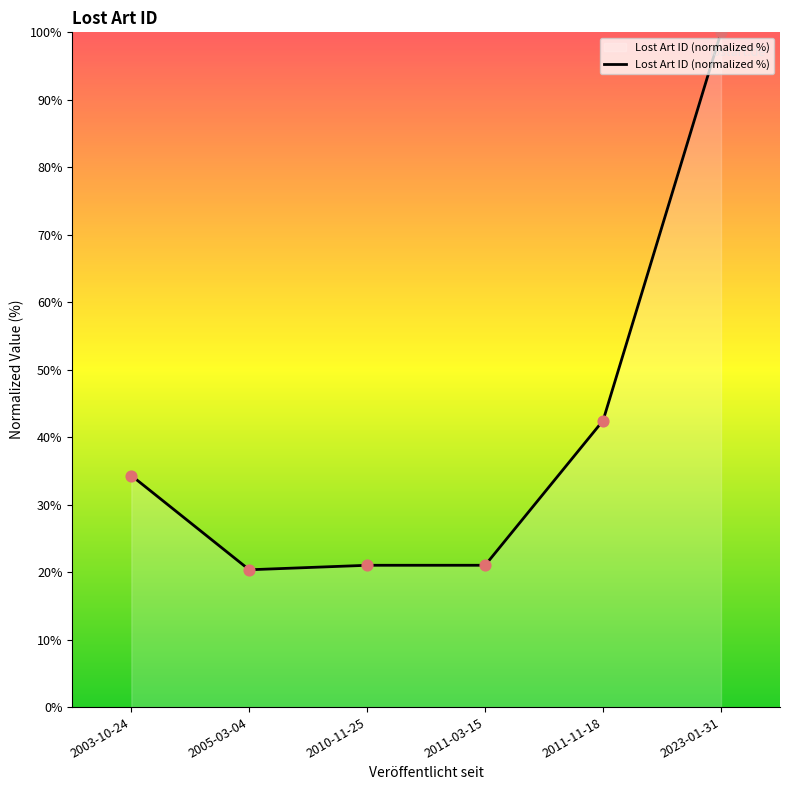

Approximately how many times larger is the value at 2003-10-24 compared to 2010-11-25?

1.6